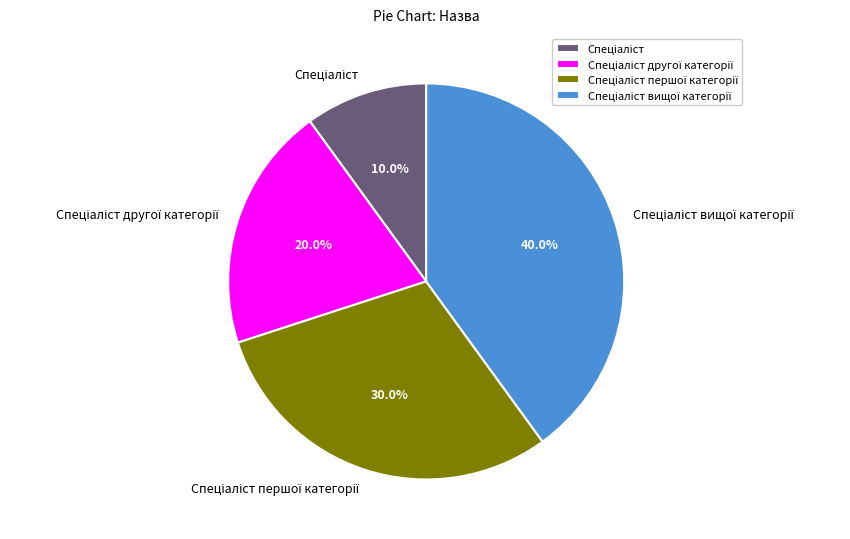

Is there any slice that represents more than half of the pie?

No